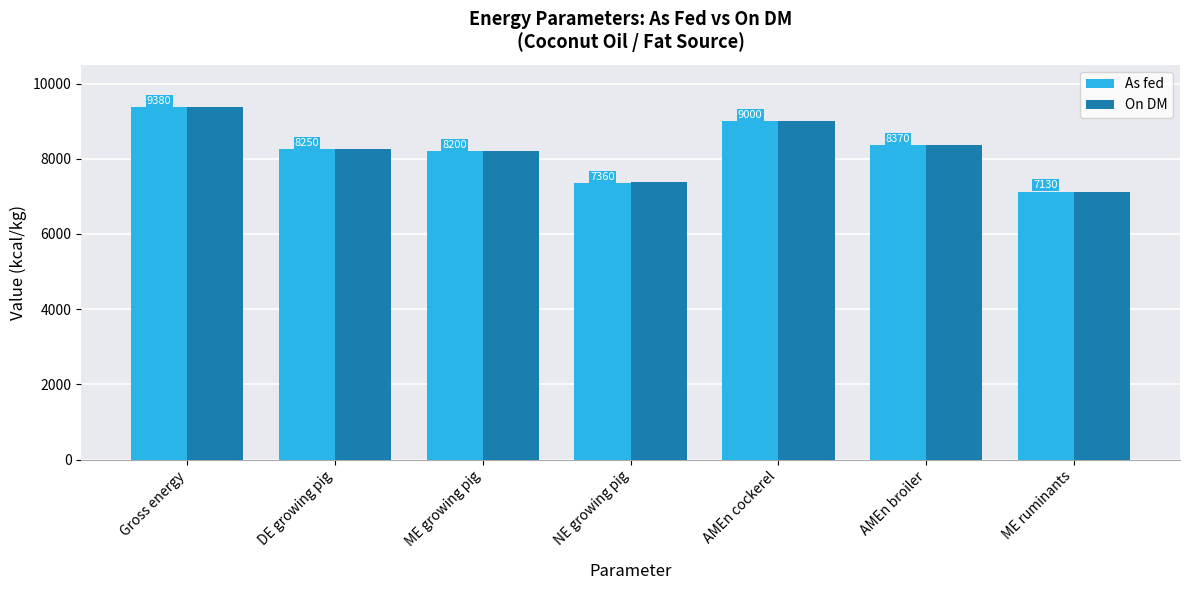

Reading left to right, extract all data points from this chart.

As fed: 9380	8250	8200	7360	9000	8370	7130
On DM: 9380	8250	8210	7370	9000	8370	7130